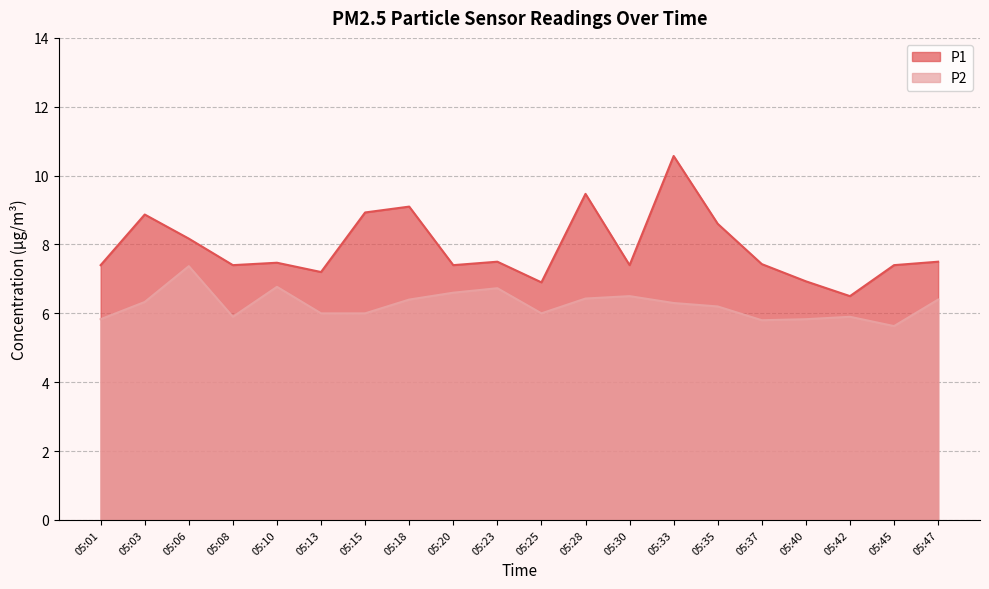

Between 05:08 and 05:40, which series saw the biggest shift?

P1